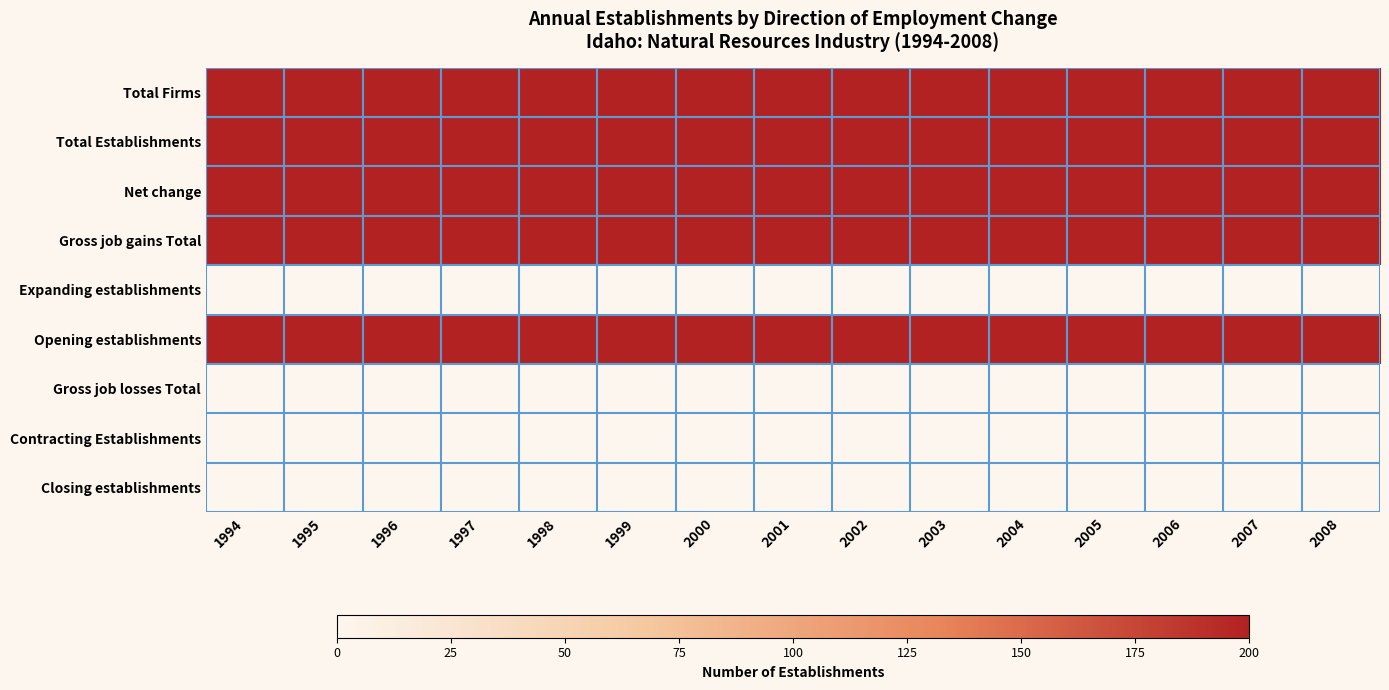

What is the difference between the highest and lowest values at 1995?

200